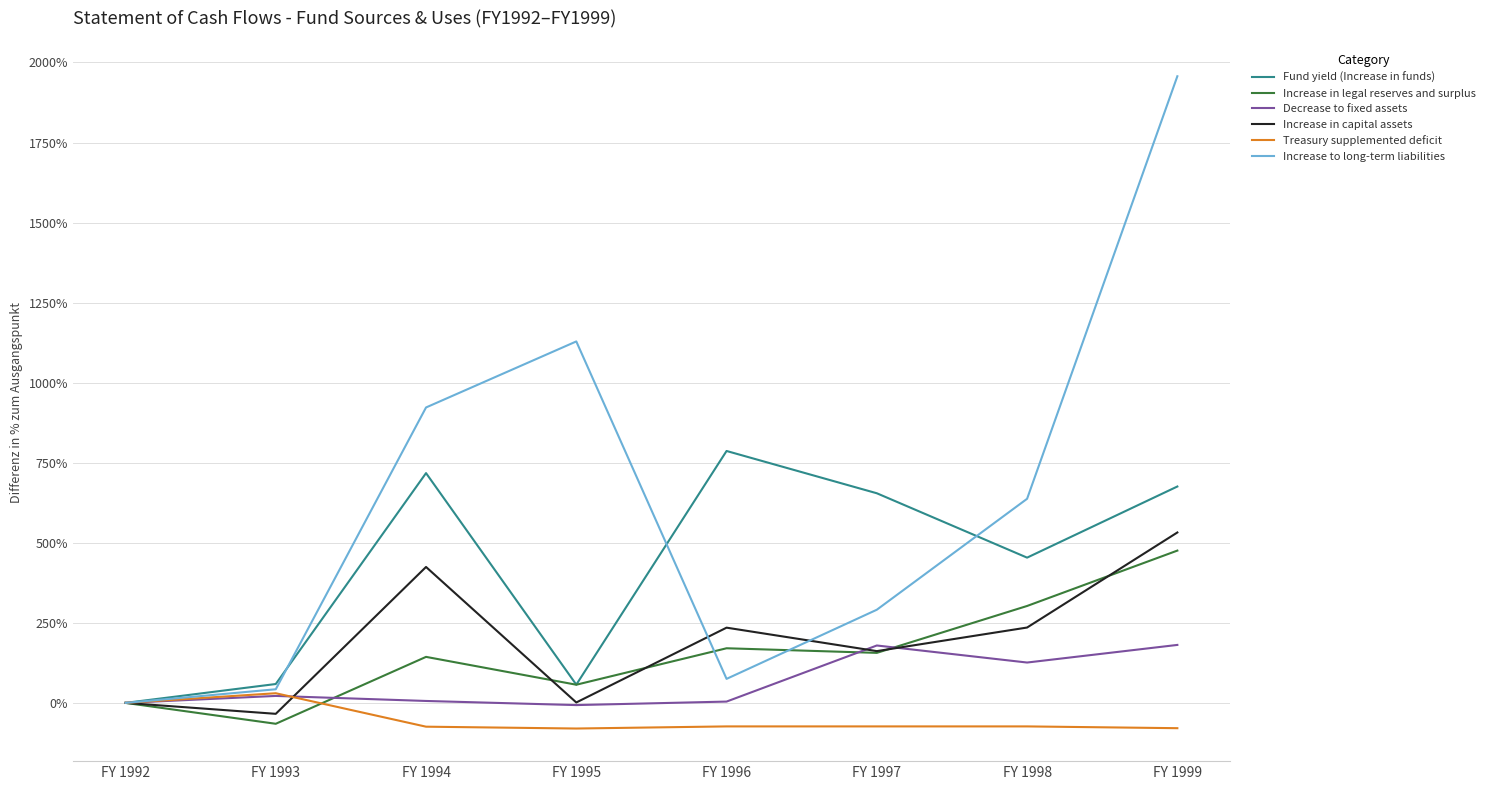

What is the maximum value shown in the chart?

1956.9